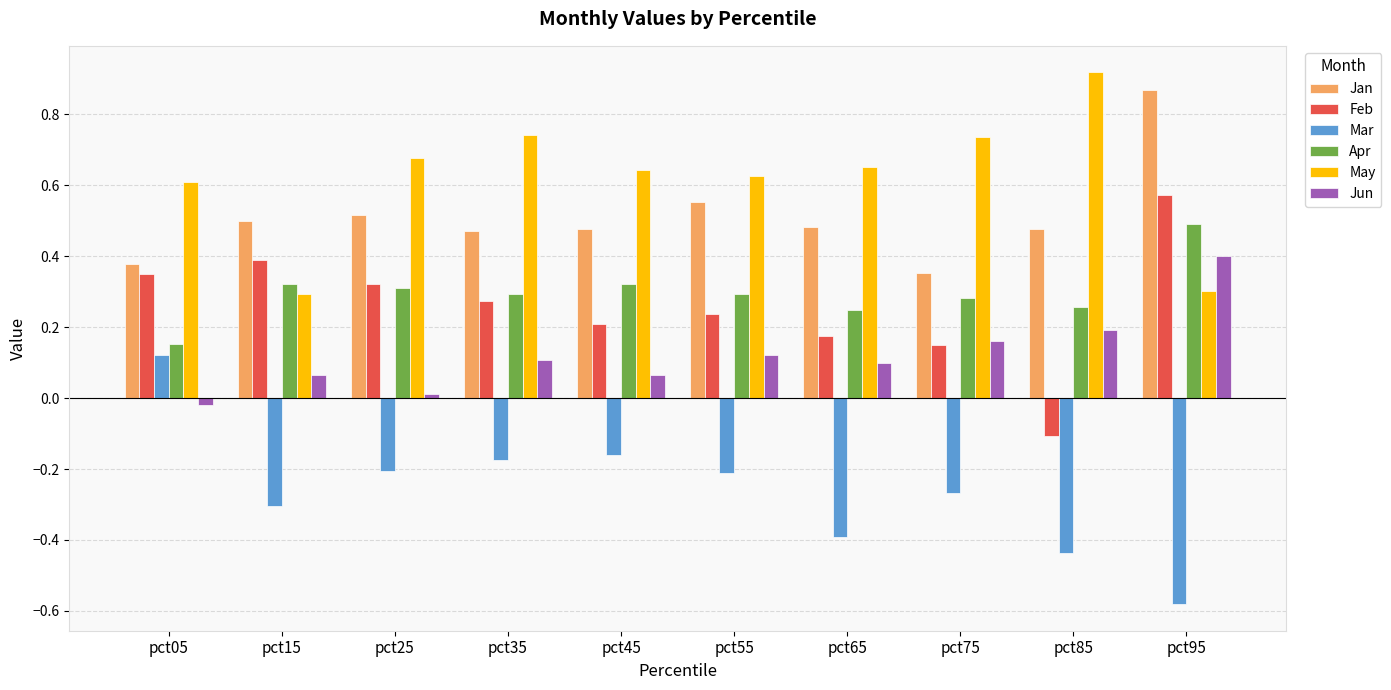

Which category has the highest value across all series?

pct85